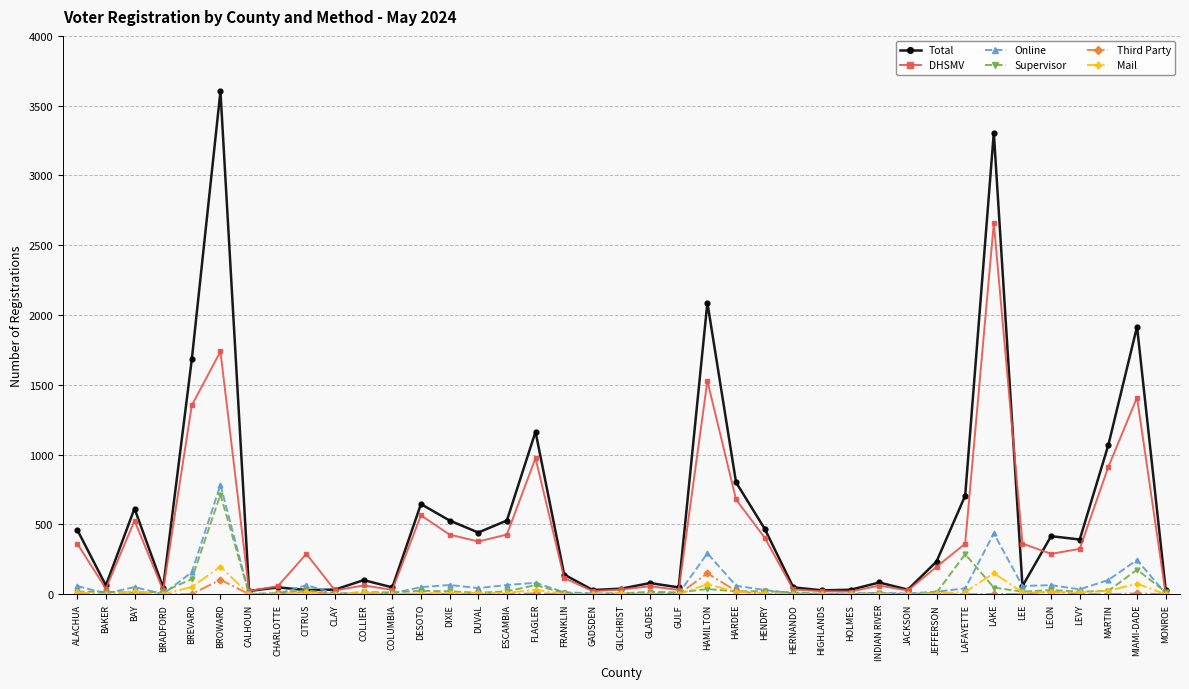

What is the label of the 12th point from the right?

HOLMES